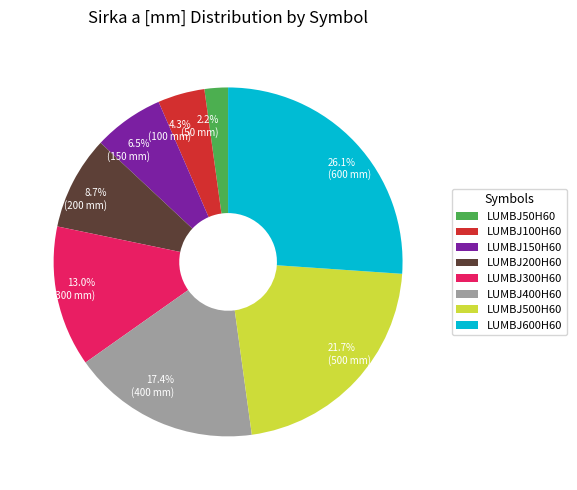

Which category has the smallest portion of the pie?

LUMBJ50H60